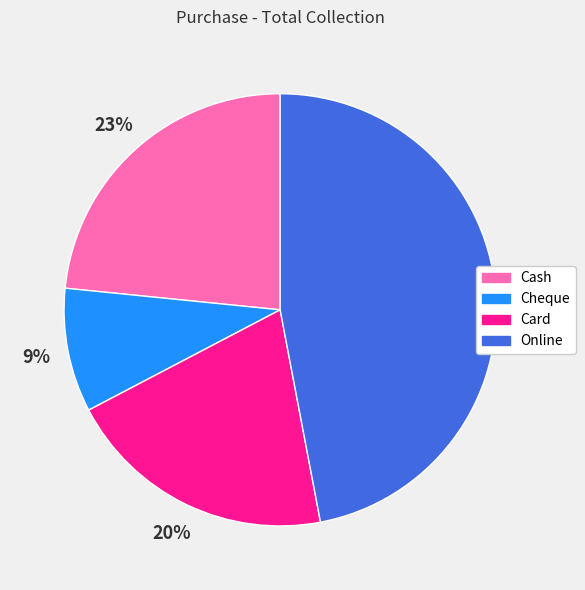

How many slices are in this pie chart?

4